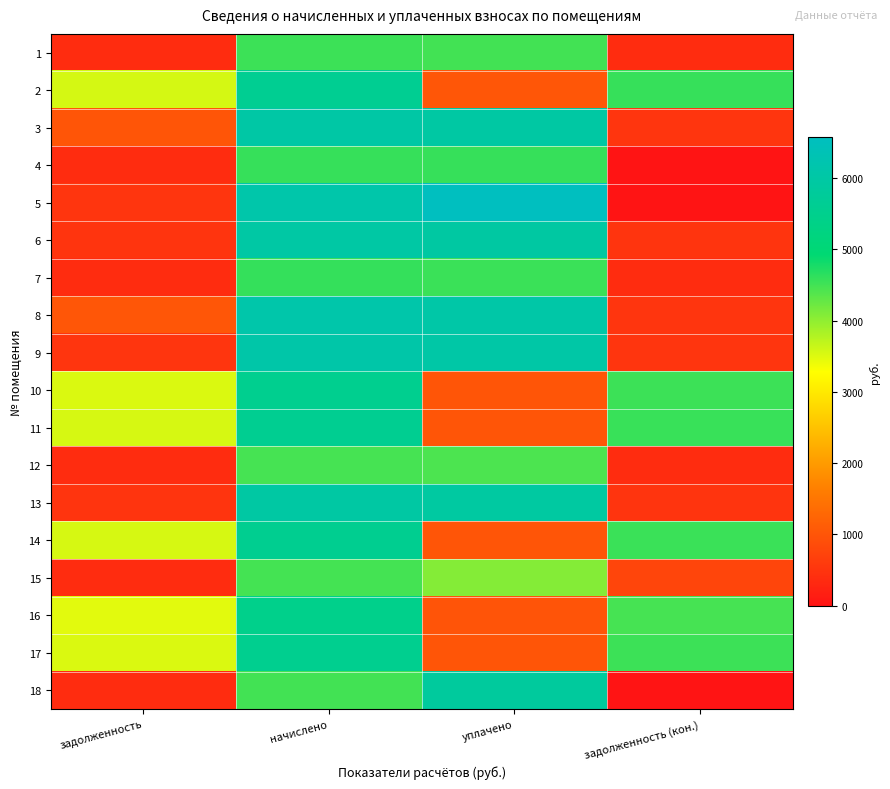

Between задолженность and уплачено, which is larger?

уплачено